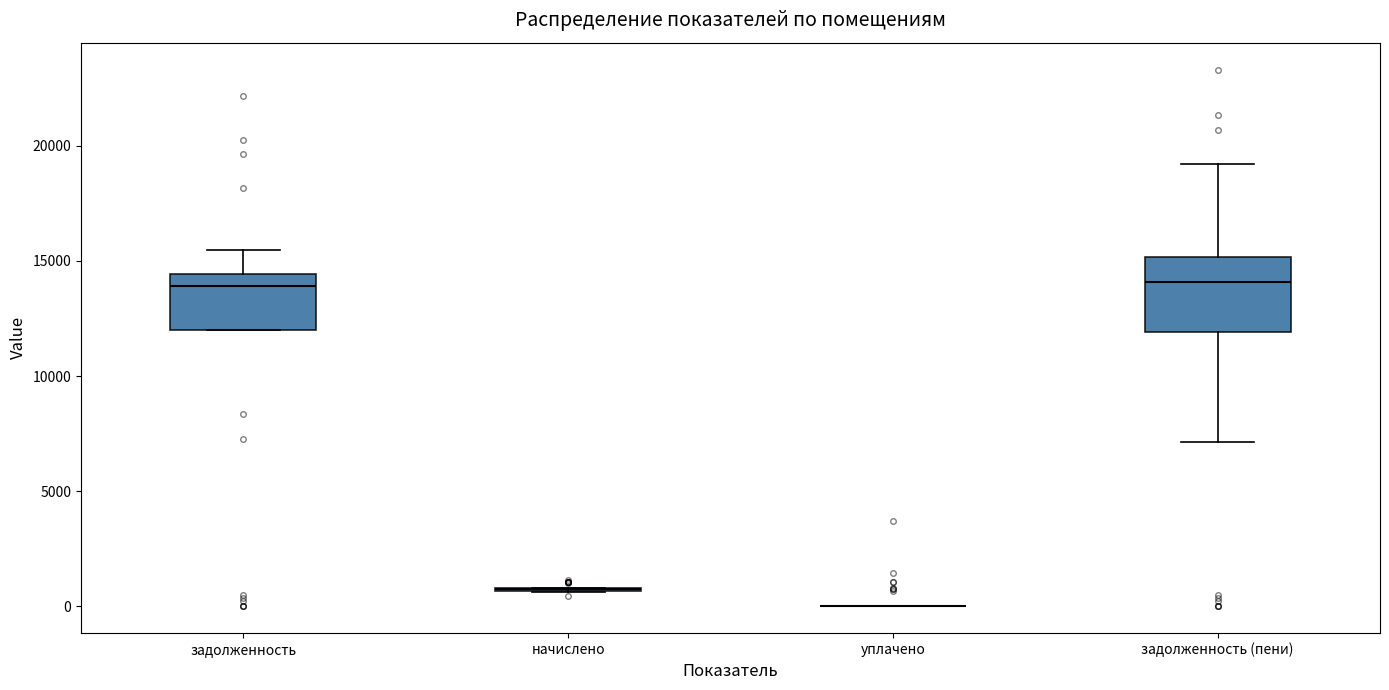

Where does the upper whisker of the box for задолженность (пени) end on the y-axis? The values are not printed on the chart, so give them approximately, as read against the axis.

19000